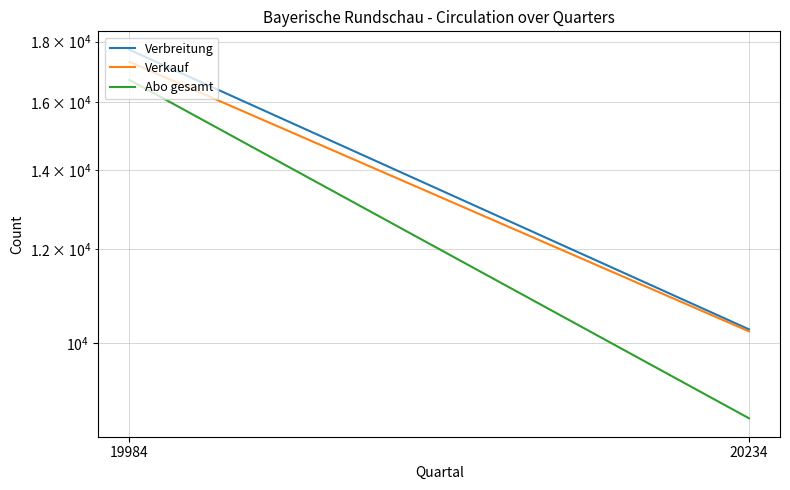

Reading left to right, what are all the values shown in this chart?

Verbreitung: 19984=17715	20234=10269
Verkauf: 19984=17304	20234=10229
Abo gesamt: 19984=16704	20234=8634